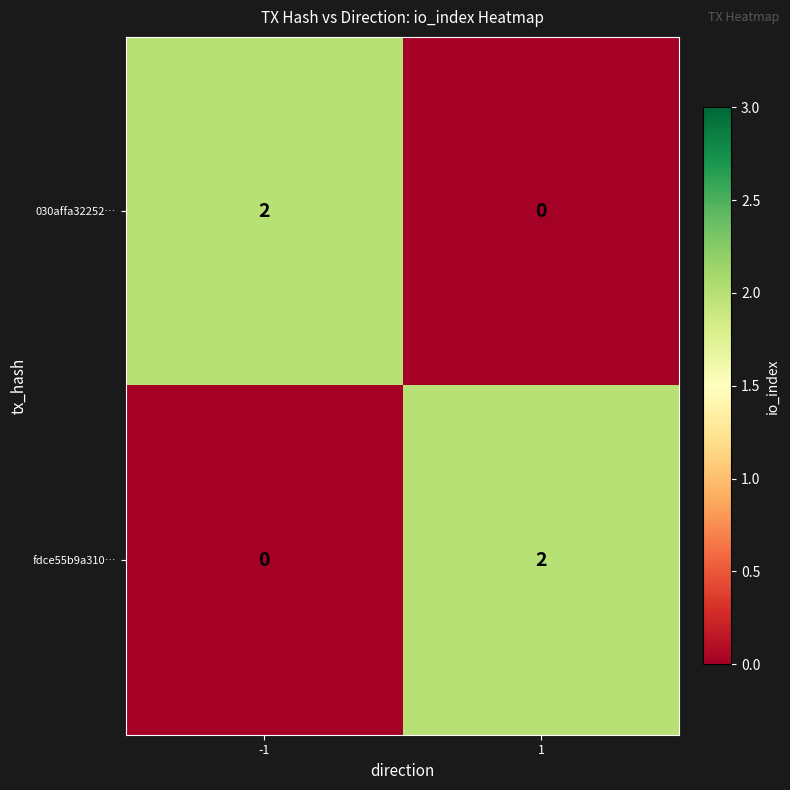

The value of 030affa32252… at -1 is 2. True or false?

True